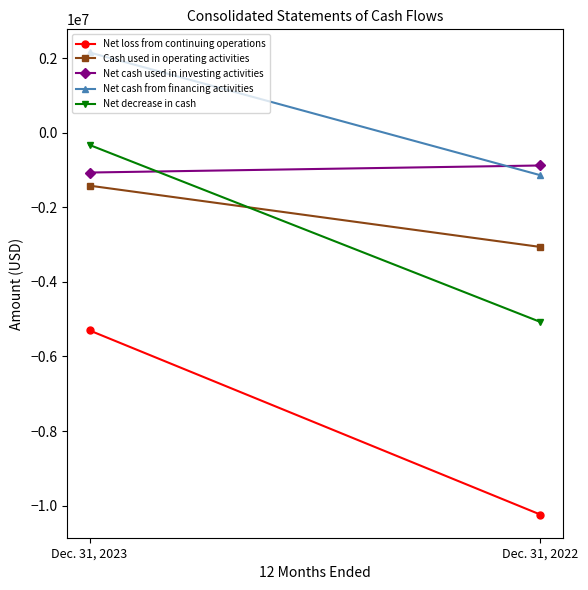

What is the difference between the Cash used in operating activities values at Dec. 31, 2023 and Dec. 31, 2022?

1645144